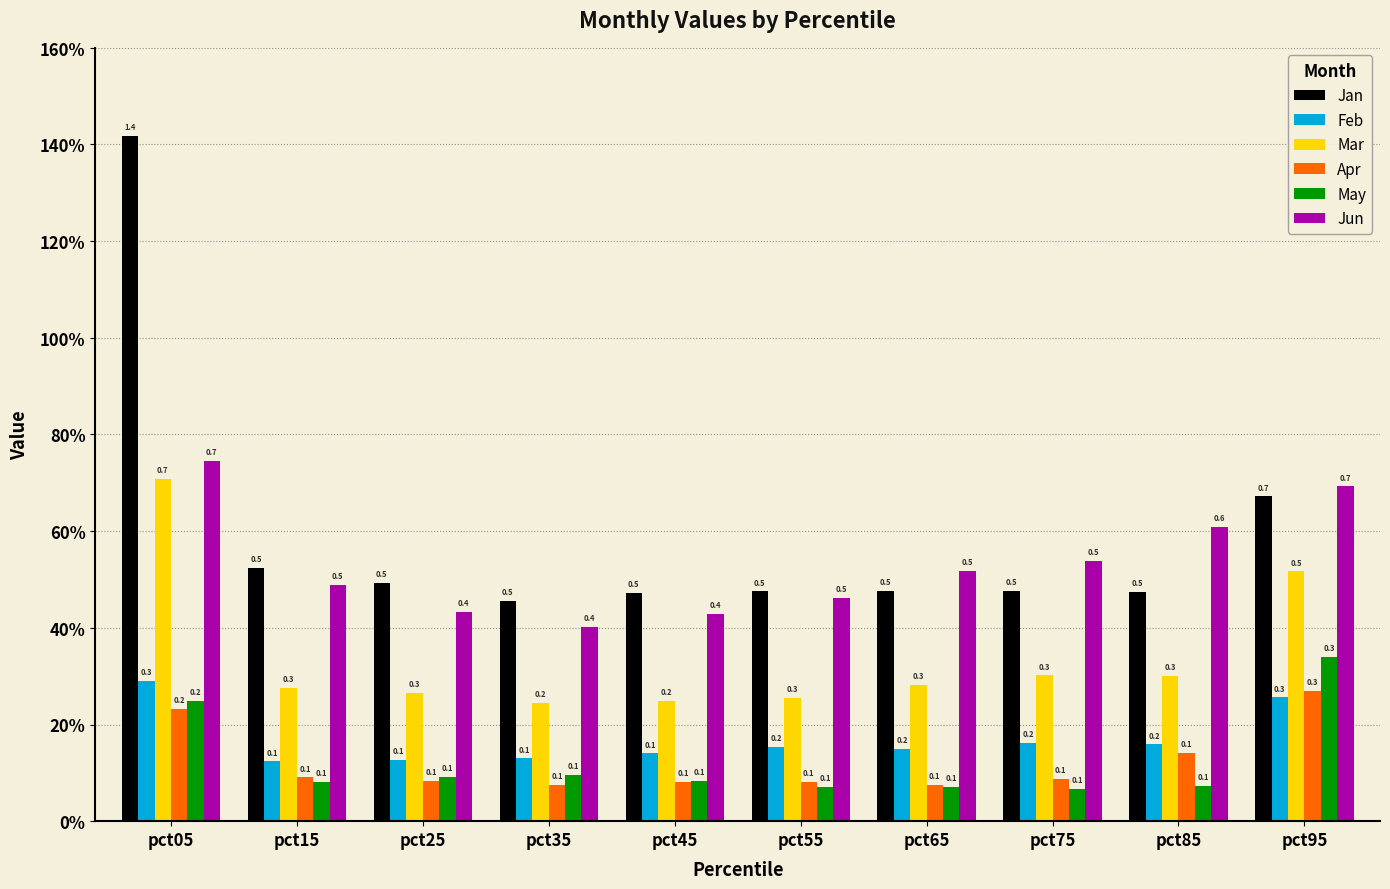

What is the sum of all Jan values?

5.9